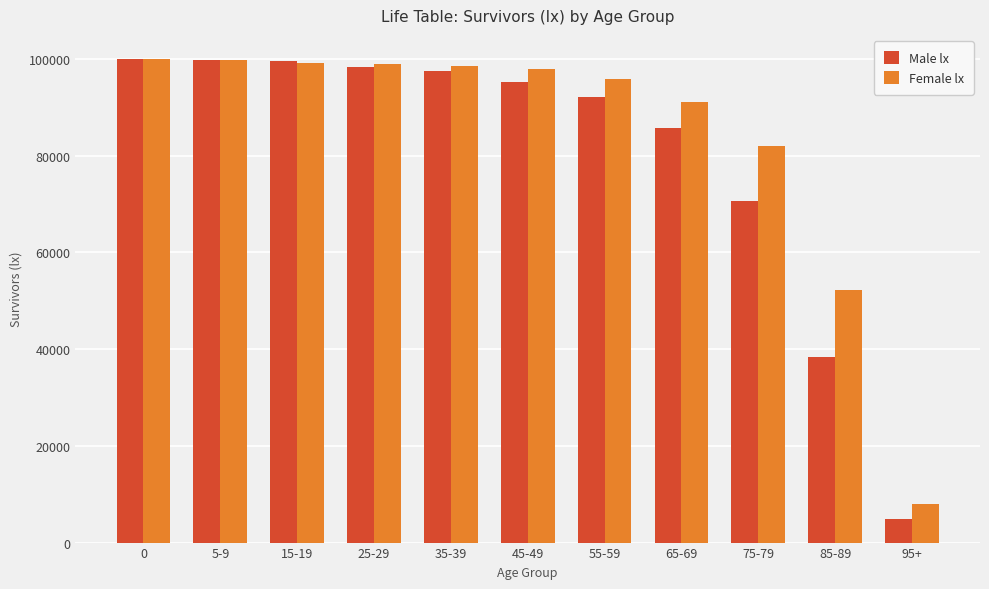

Between 5-9 and 85-89, which series saw the biggest shift?

Male lx